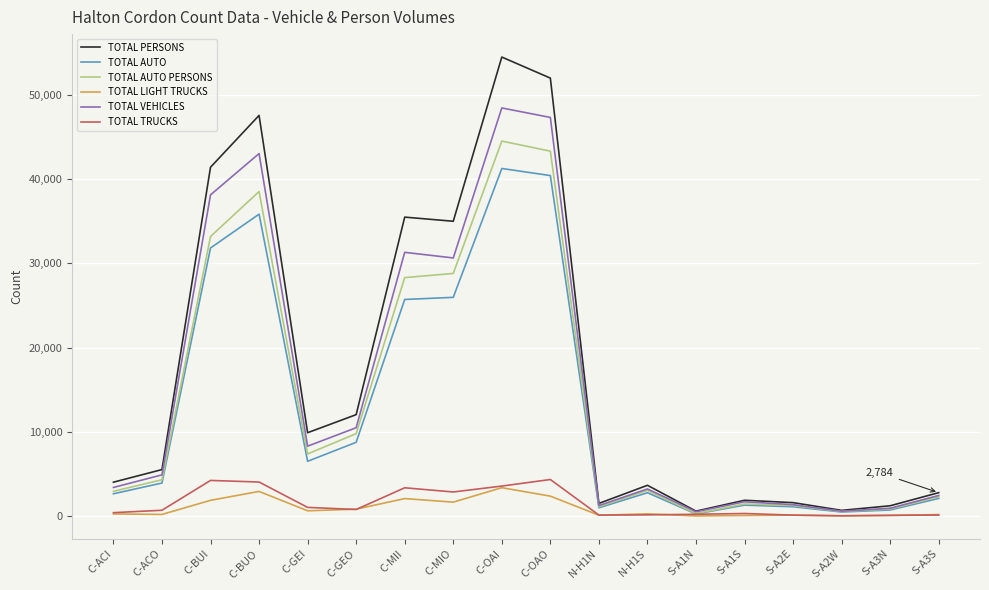

Does the chart have visible grid lines?

Yes